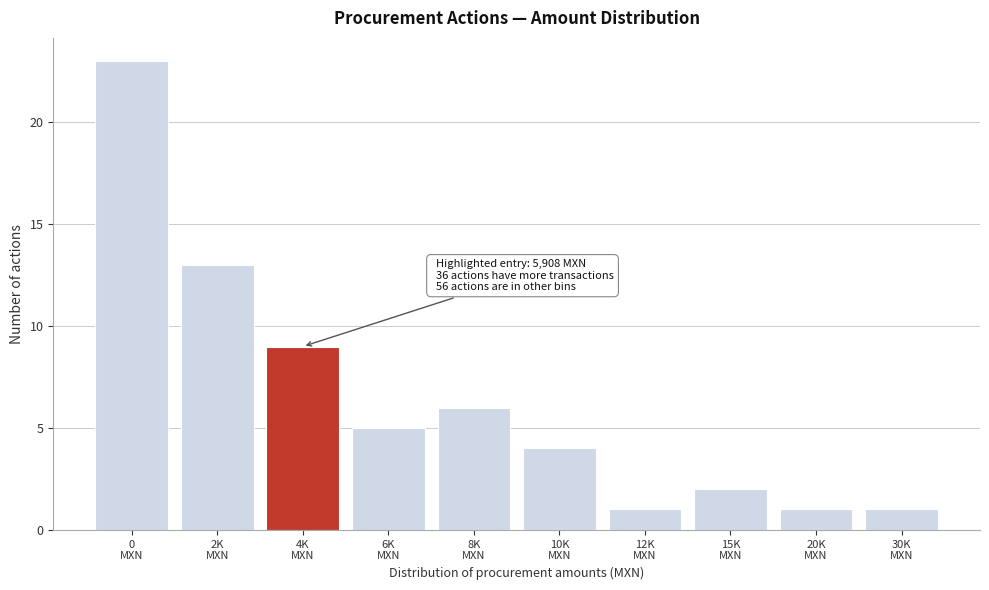

Reading right to left, what are all the values shown in this chart?

1	1	2	1	4	6	5	9	13	23